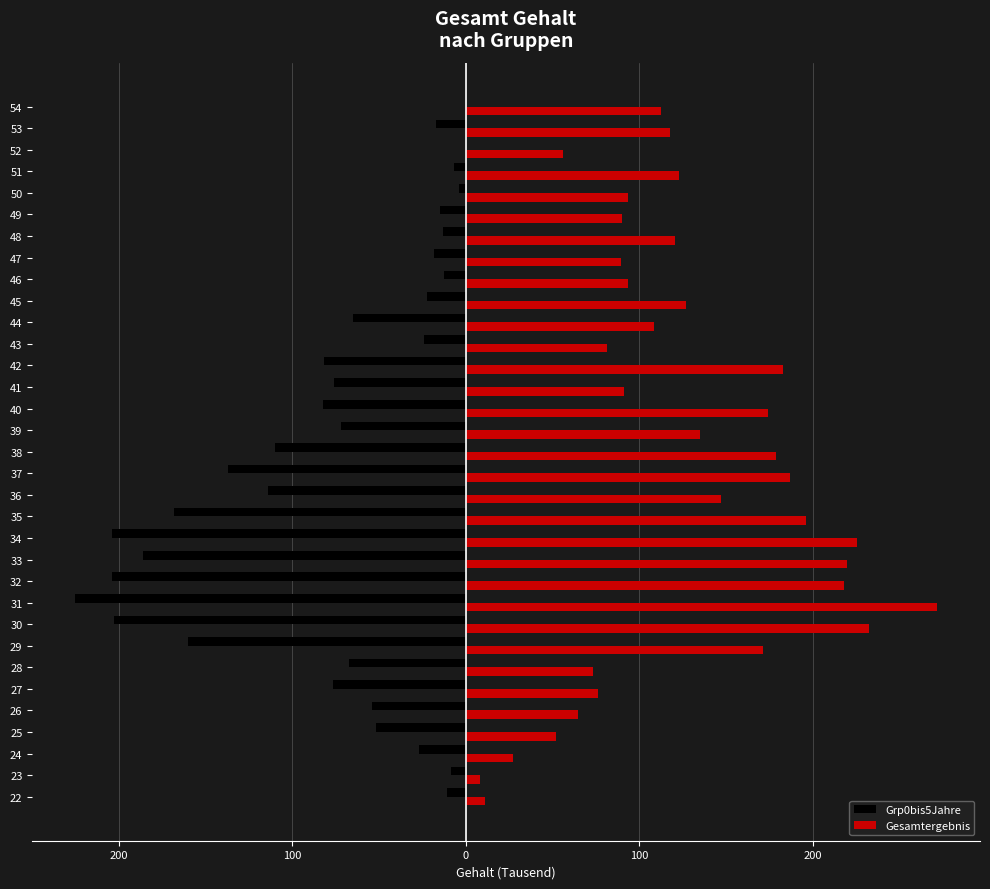

Reading right to left, transcribe all the data shown in this chart.

Grp0bis5Jahre: 0.0	-17.1	0.0	-6.7	-4.0	-14.5	-12.8	-18.2	-12.6	-22.4	-64.6	-23.7	-81.5	-76.0	-82.4	-71.6	-109.7	-137.0	-113.6	-168.3	-203.9	-185.7	-203.8	-224.9	-202.6	-160.1	-67.3	-76.4	-54.0	-51.9	-27.1	-8.5	-11.0
Gesamtergebnis: 112.8	117.7	56.3	123.1	93.3	90.1	120.9	89.4	93.4	127.0	108.7	81.8	182.9	91.1	174.0	134.8	178.9	186.7	147.2	196.2	225.6	219.6	217.8	271.6	232.3	171.3	73.3	76.4	64.7	51.9	27.1	8.5	11.0